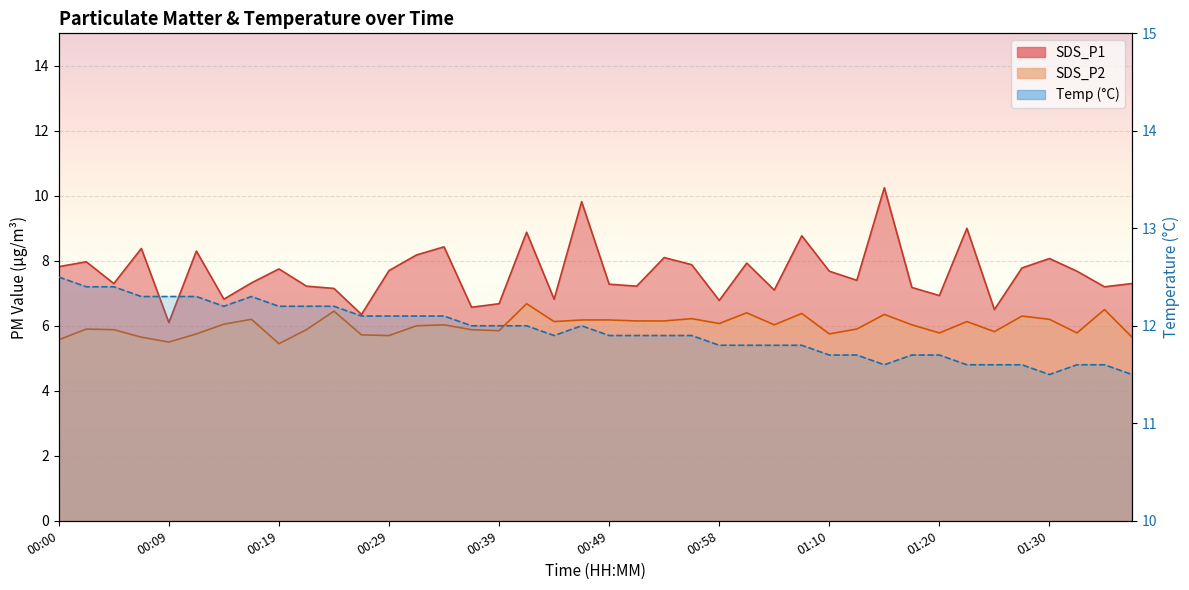

True or false: SDS_P2 has a value of 9.4 at 00:31.

False